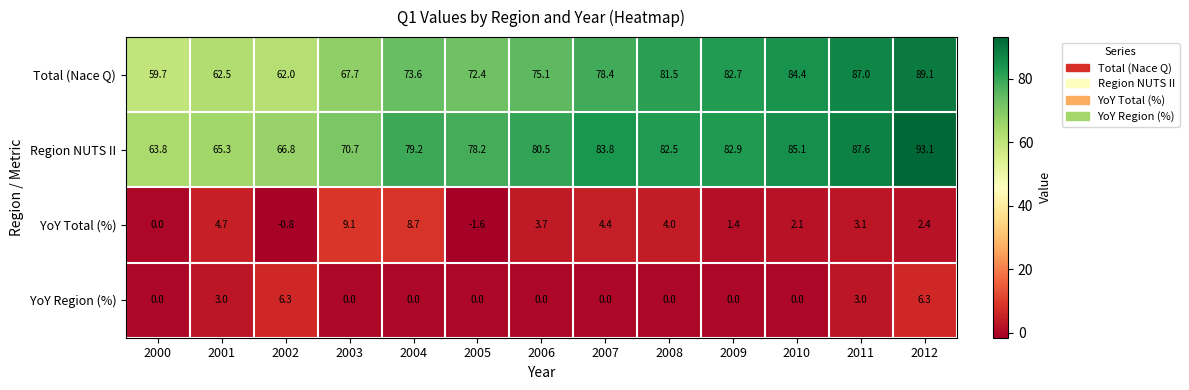

What is the sum of all Total (Nace Q) values?

976.1